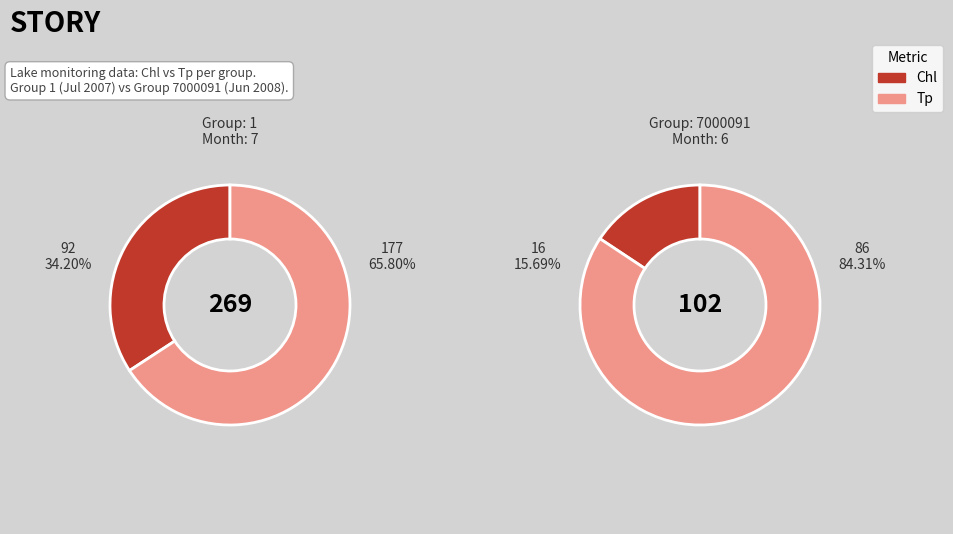

True or false: 1 accounts for 74% of the total.

False